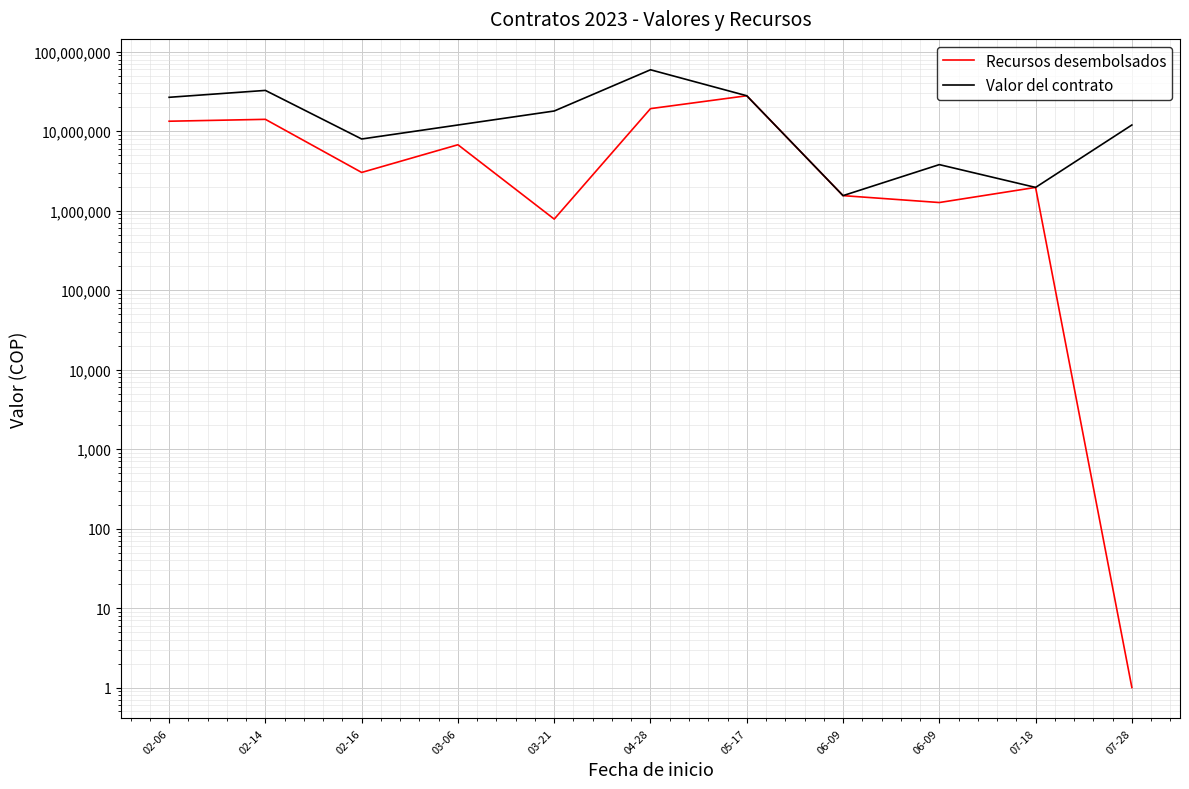

How many interior local valleys does the Valor del contrato series have?

3